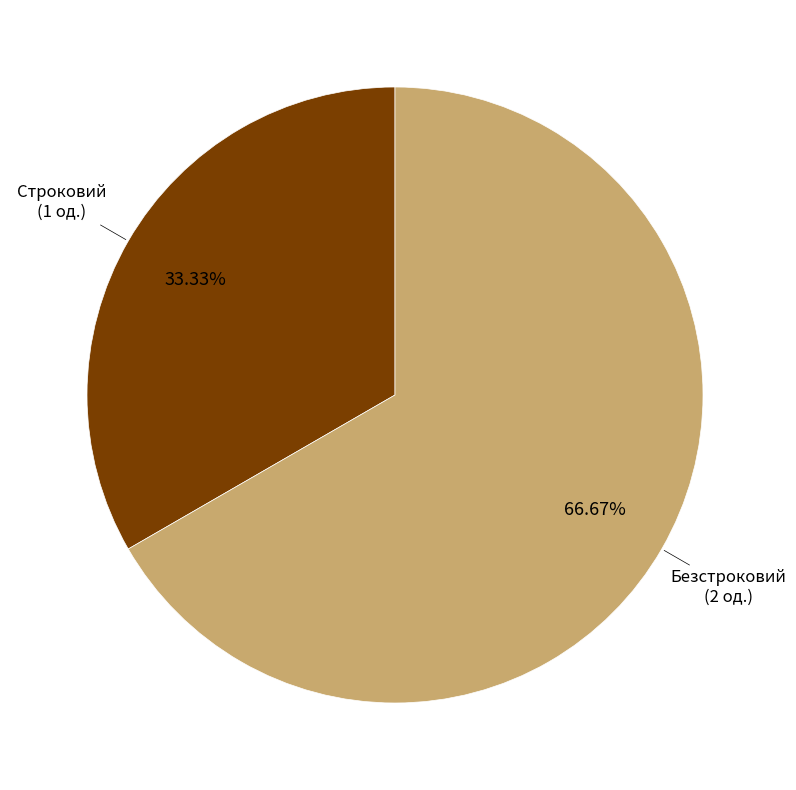

Is there any slice that represents more than half of the pie?

Yes